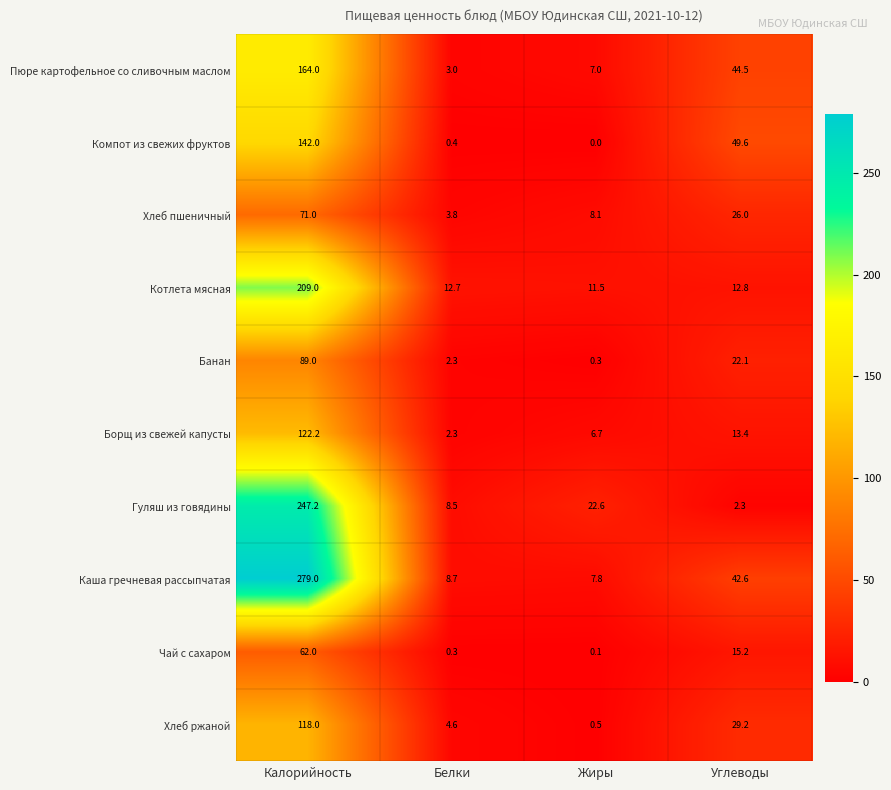

What is the minimum value for Гуляш из говядины?

2.3